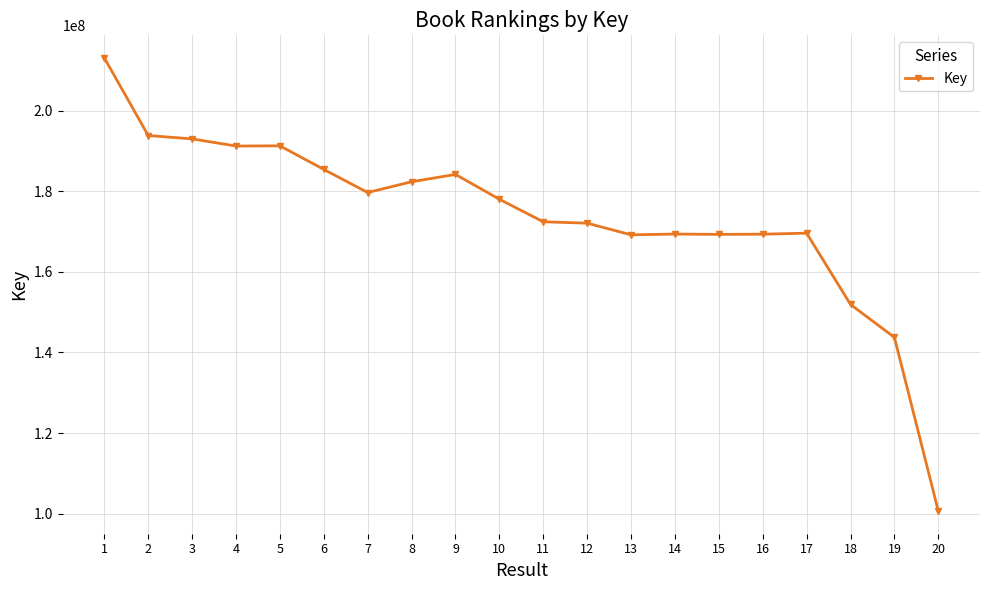

True or false: there are more than 1 points higher than both neighbors.

True